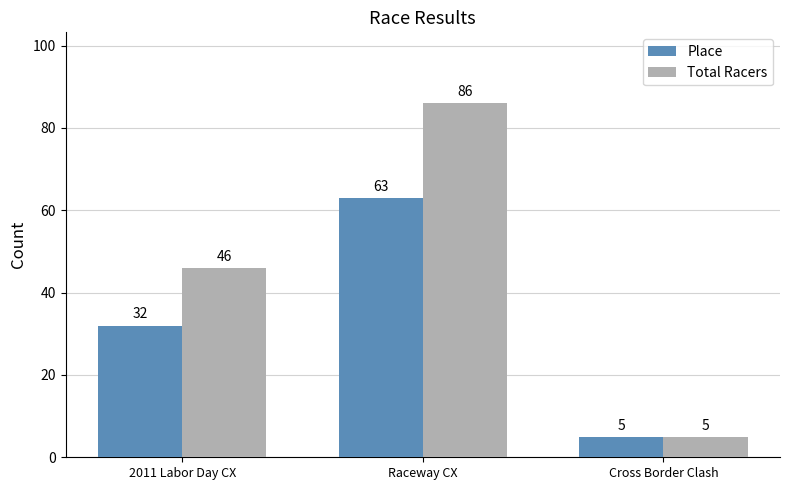

Does the chart contain any negative values?

No